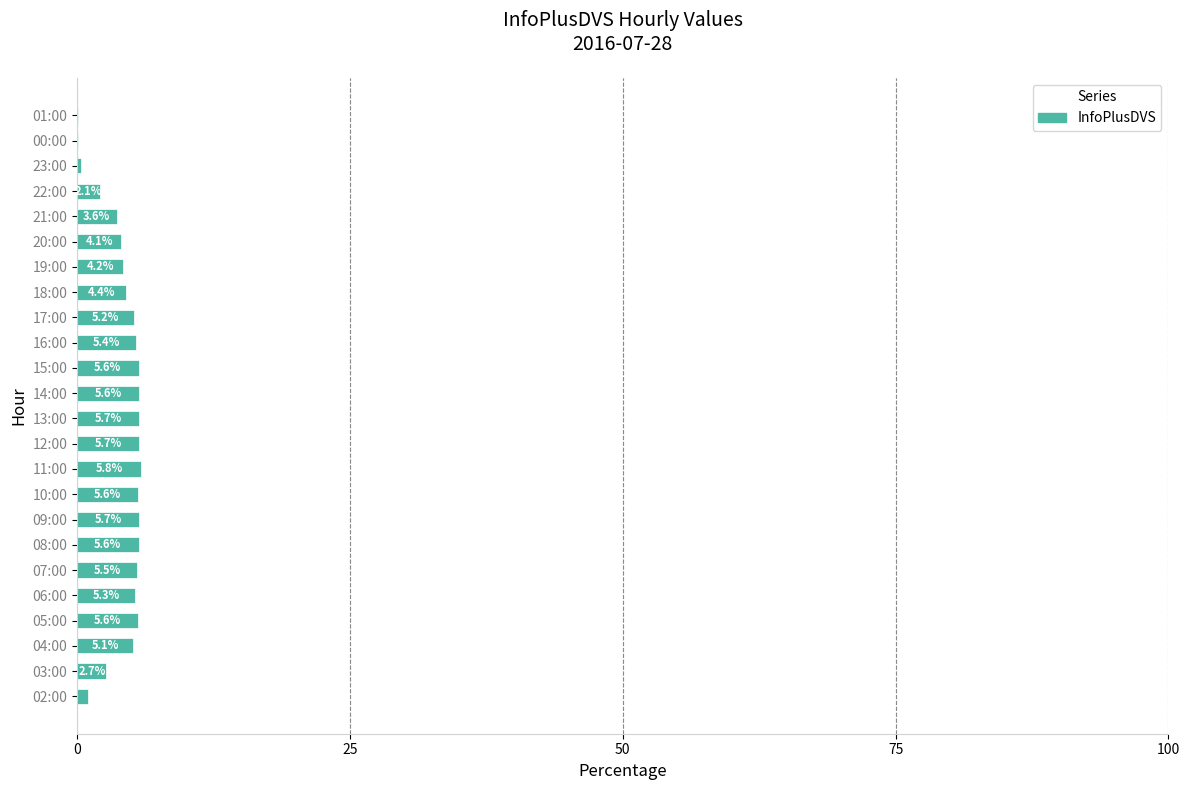

The value at 12:00 is 5.7. True or false?

True